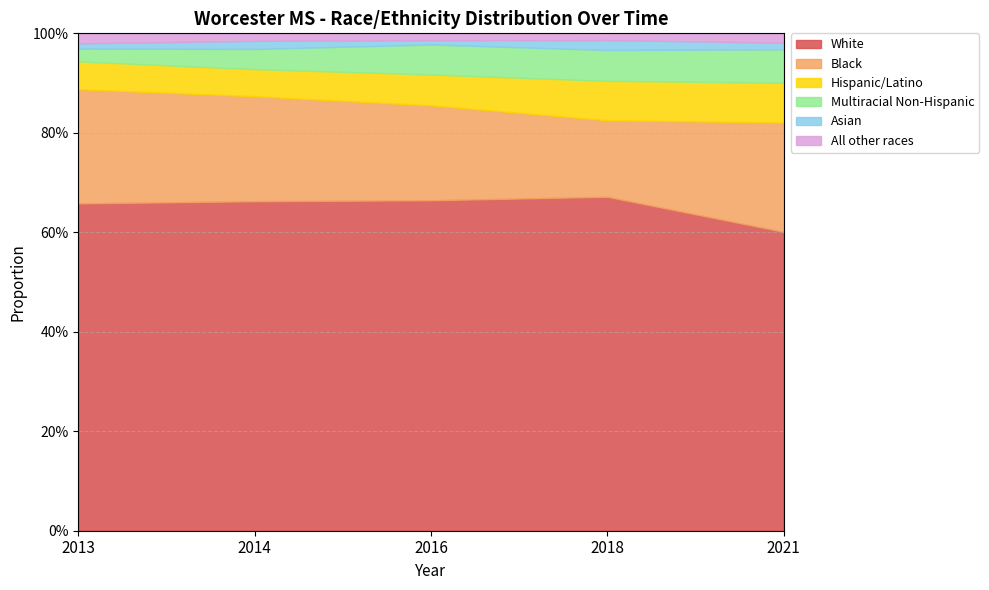

Is the value of White at 2016 greater than the value of Multiracial Non-Hispanic at 2018?

Yes